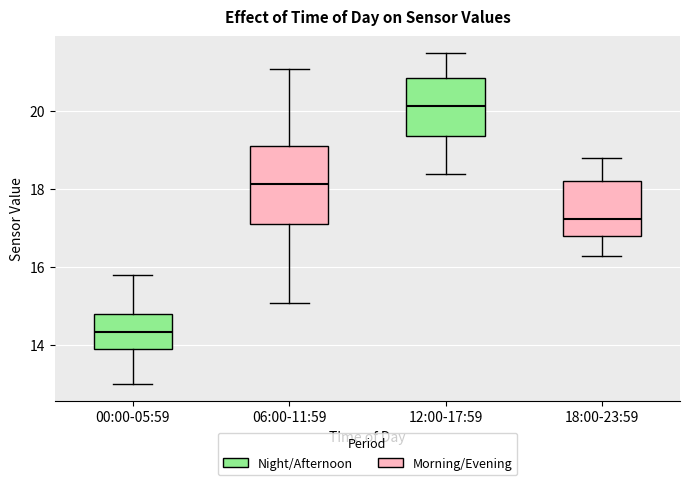

Where does the median line of the box for 18:00-23:59 sit on the y-axis? The values are not printed on the chart, so give them approximately, as read against the axis.

17.2